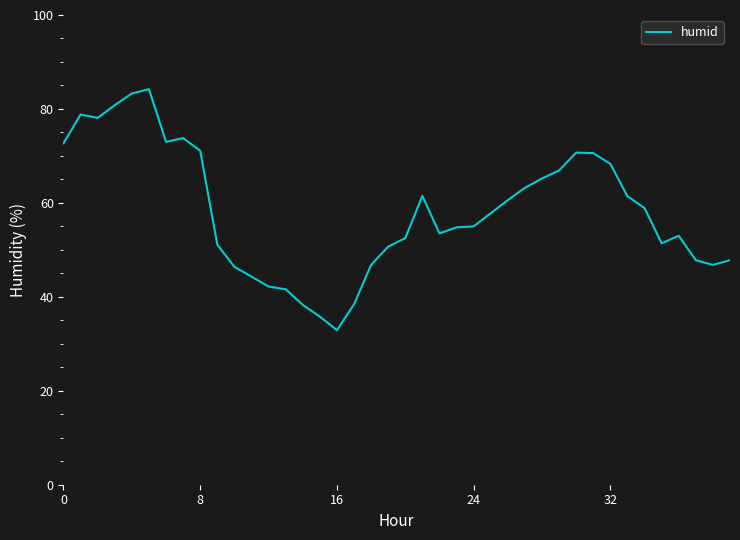

What is the greatest value displayed?

84.2